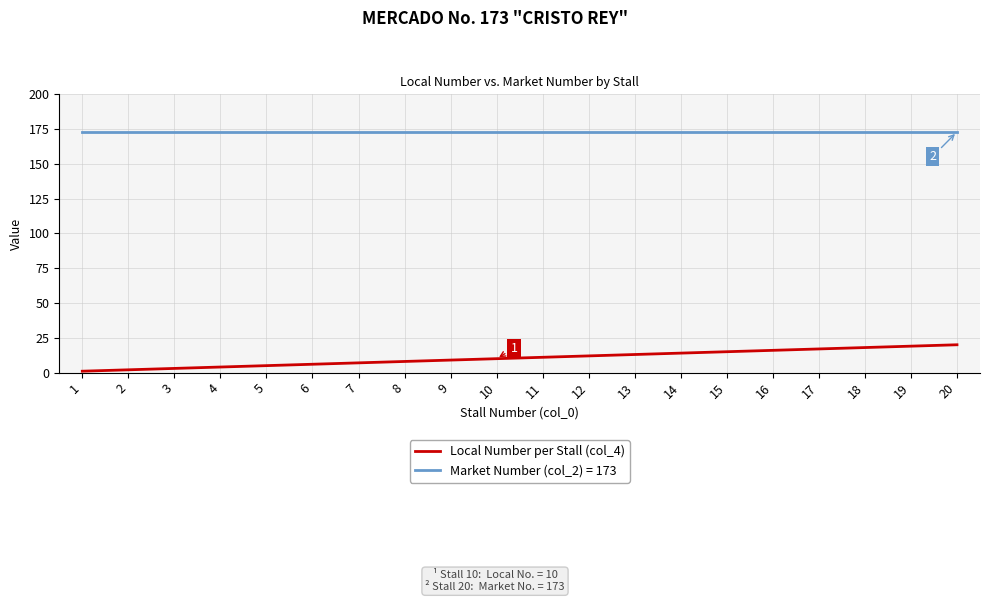

Is it true that Market Number (col_2) = 173 equals 68 at 9?

False